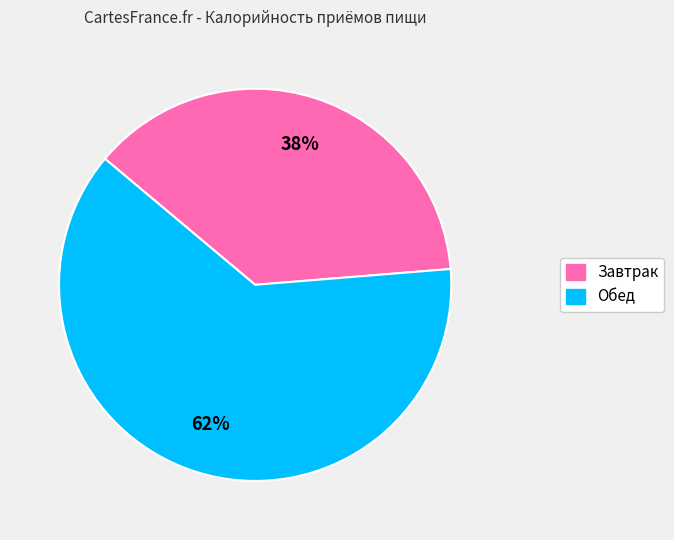

Is the sum of Завтрак and Обед greater than half?

Yes